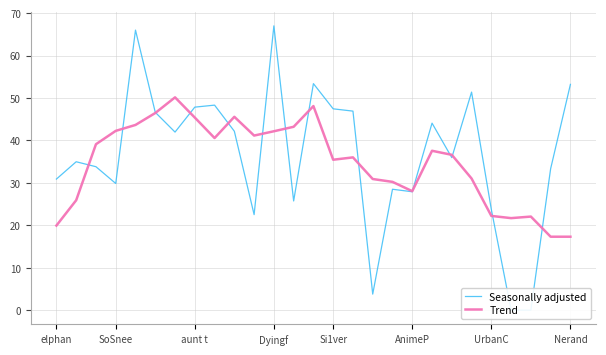

The Trend series shows 26.1 at Nerand. True or false?

False